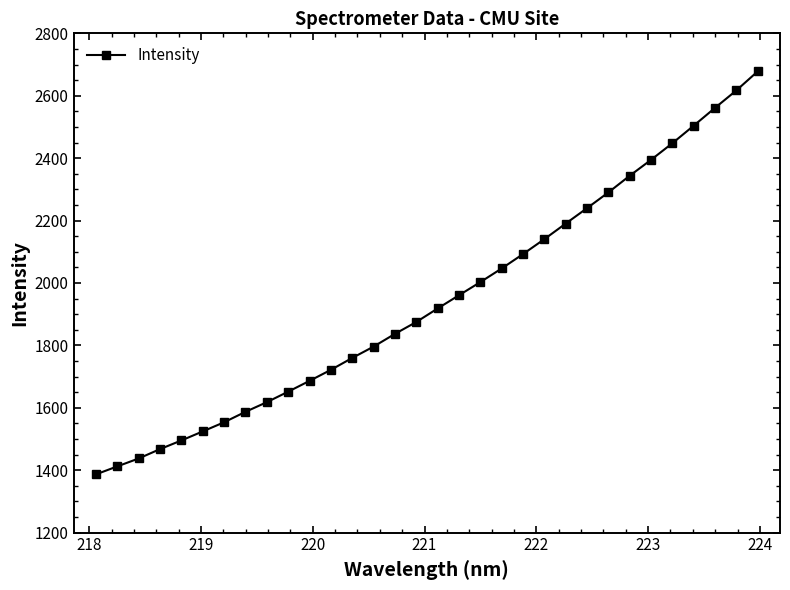

What is the minimum value shown in the chart?

1386.6